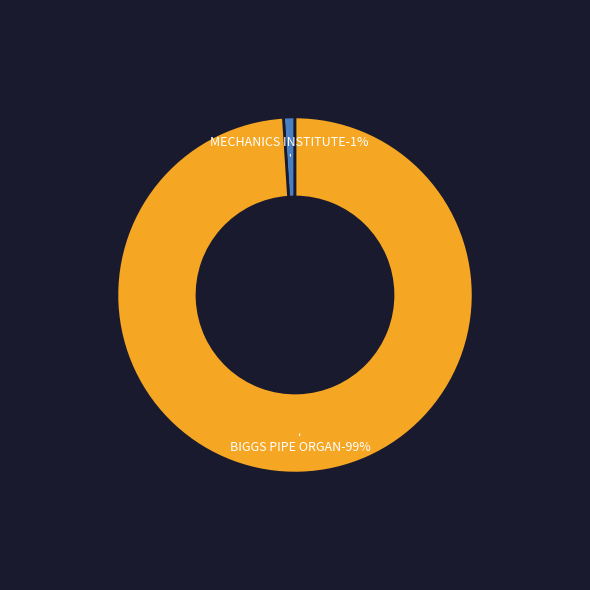

What percentage is the BIGGS PIPE ORGAN slice, to the nearest percent?

99%